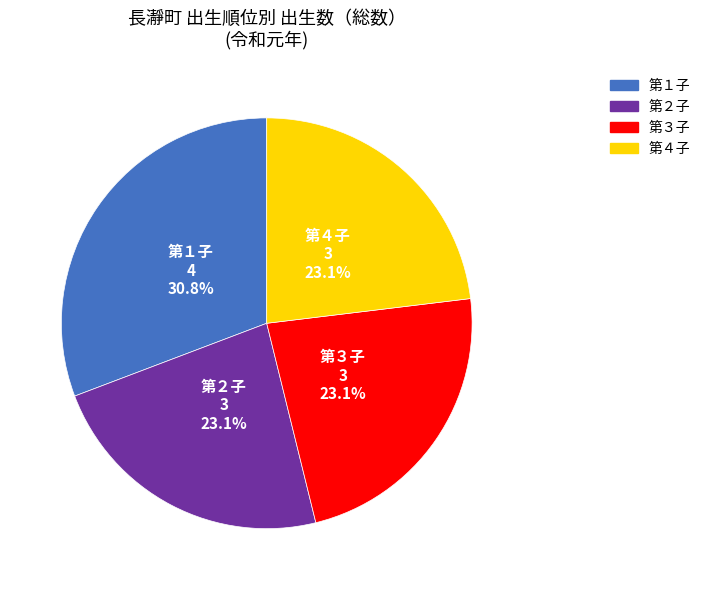

True or false: 第１子 accounts for 18% of the total.

False